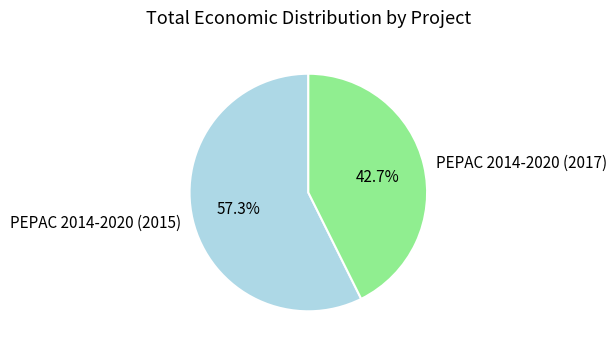

The PEPAC 2014-2020 (2015) slice represents 51% of the pie. True or false?

False